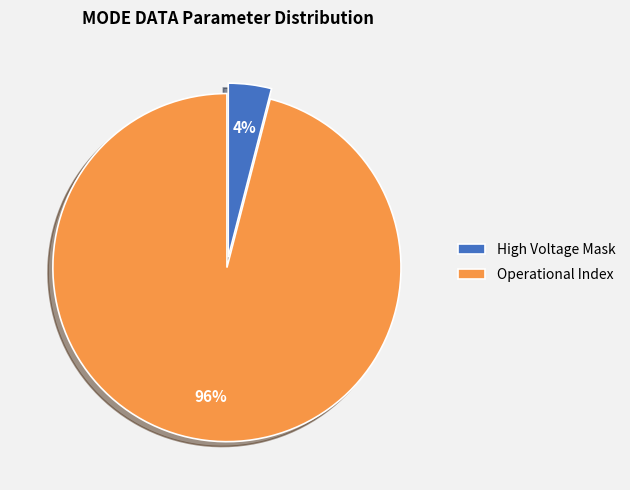

The Operational Index slice represents 90% of the pie. True or false?

False